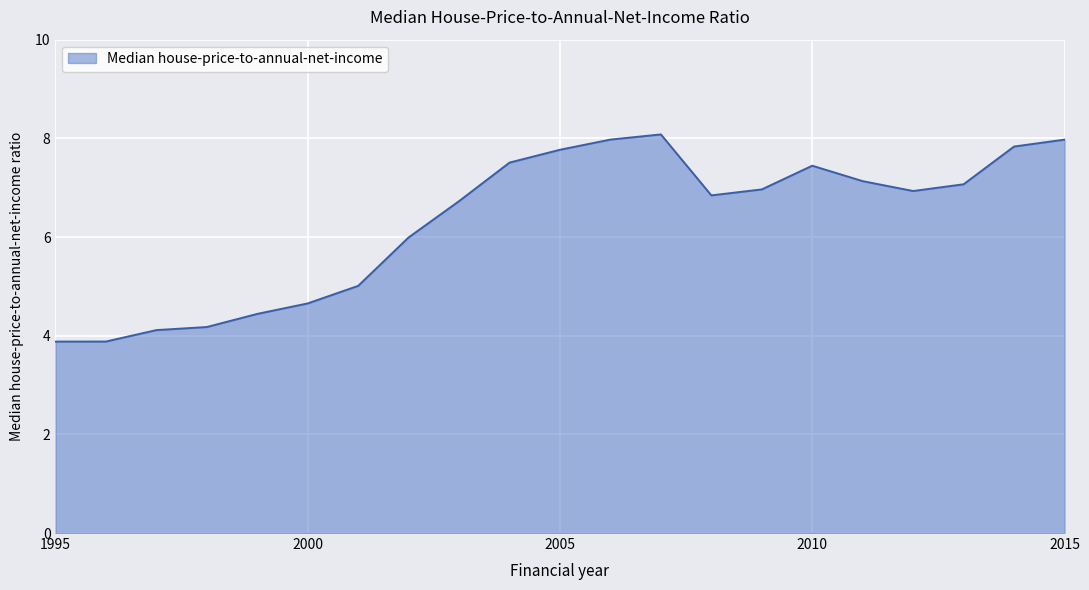

What is the minimum value shown in the chart?

3.9